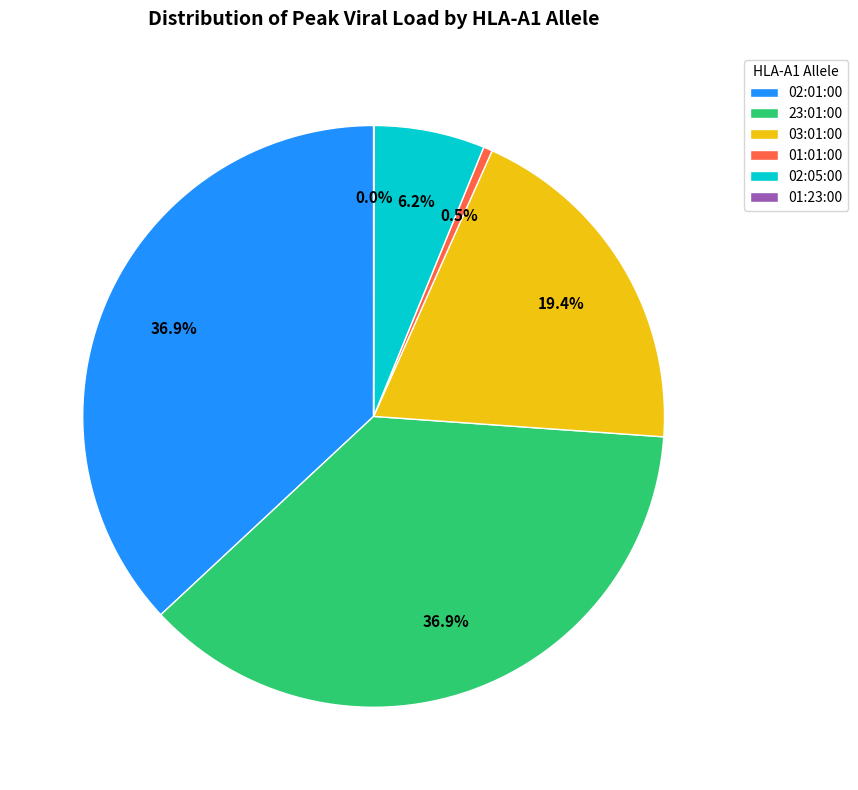

What is the ratio of the value at 02:05:00 to the value at 03:01:00?

0.3